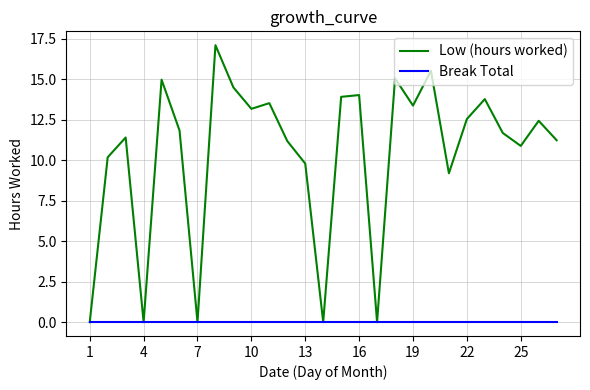

What is the maximum value shown in the chart?

17.1